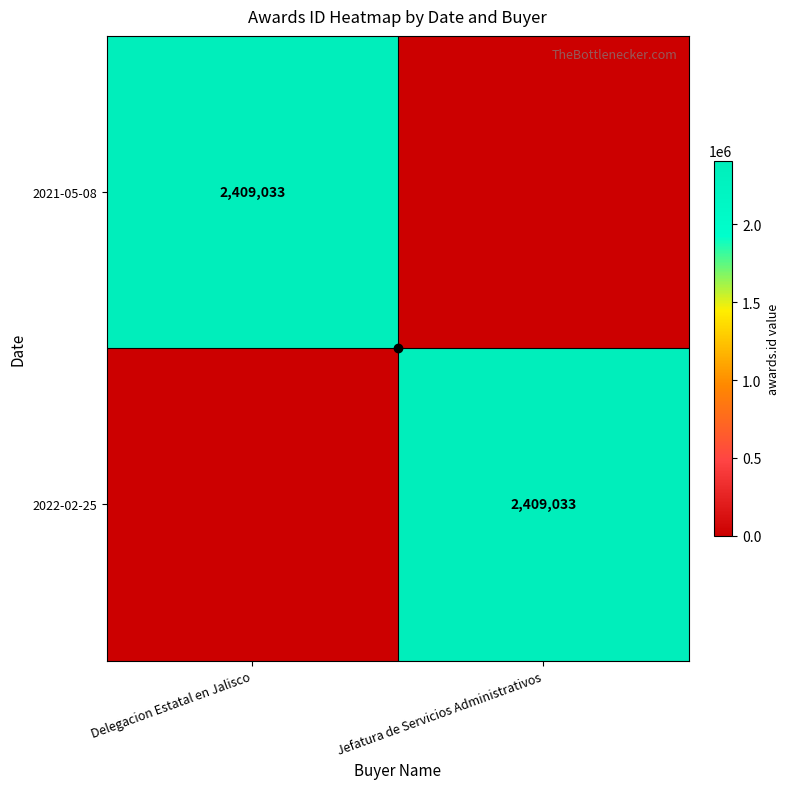

The 2021-05-08 series shows 3456228 at Delegacion Estatal en Jalisco. True or false?

False